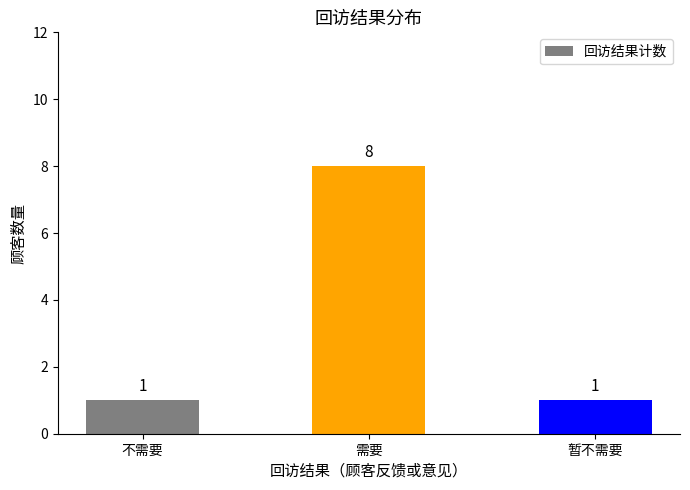

What is the smallest value displayed?

1